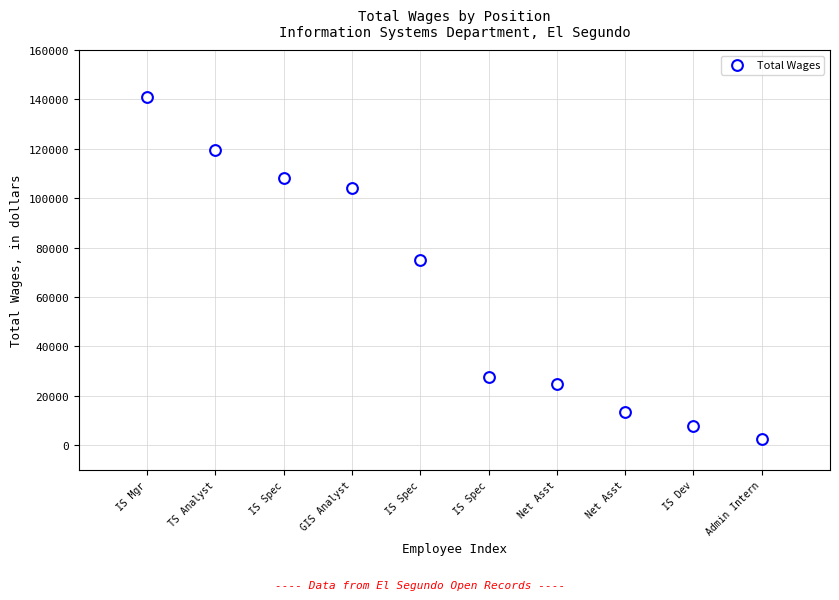

What Y value in the scatter plot is closest to 71728?

75105